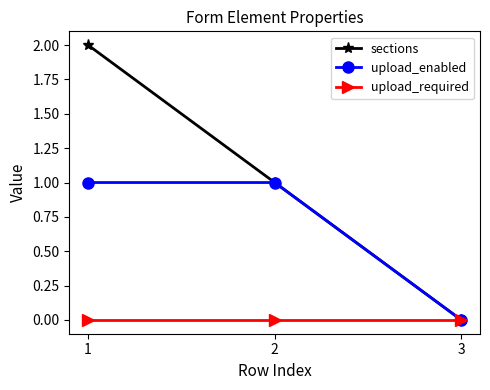

What is the difference between the upload_enabled values at 2 and 3?

1